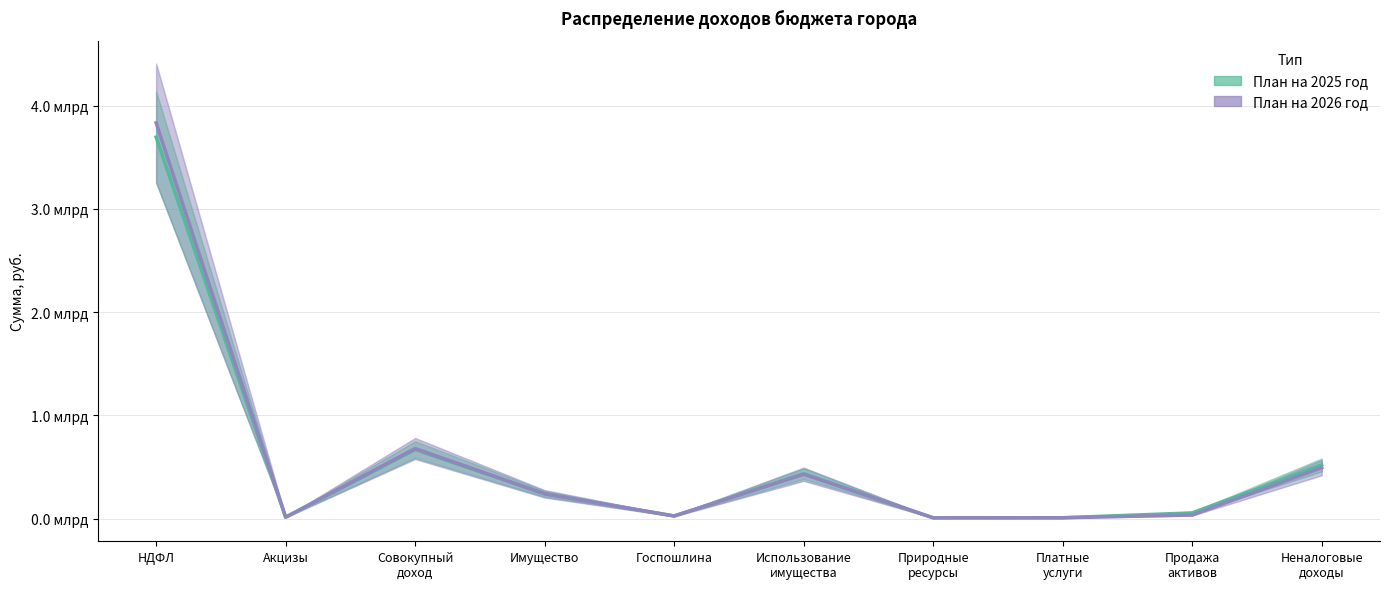

What is the label of the 5th point from the left?

Госпошлина